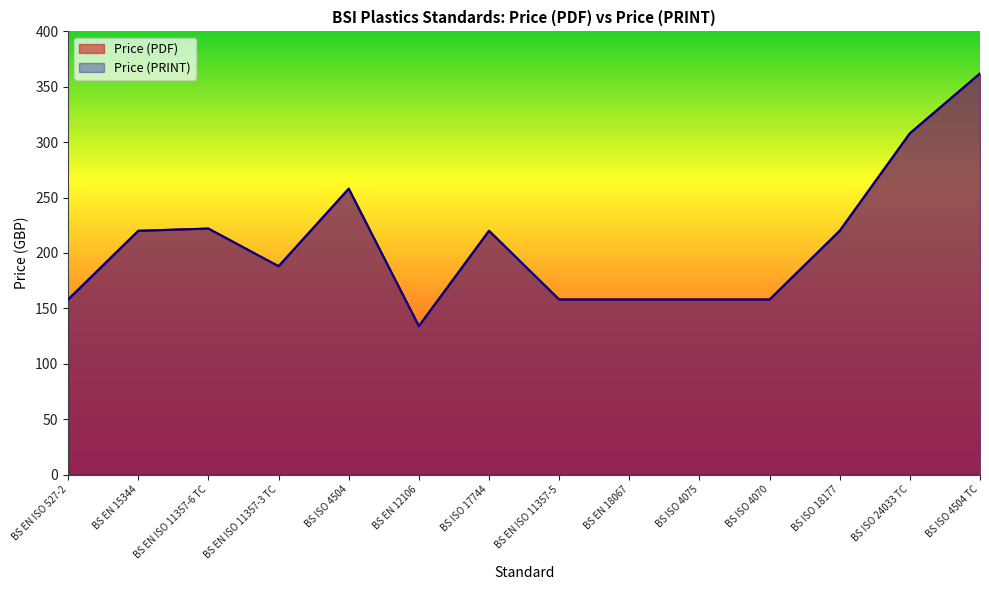

What position from the right is BS ISO 4504?

10